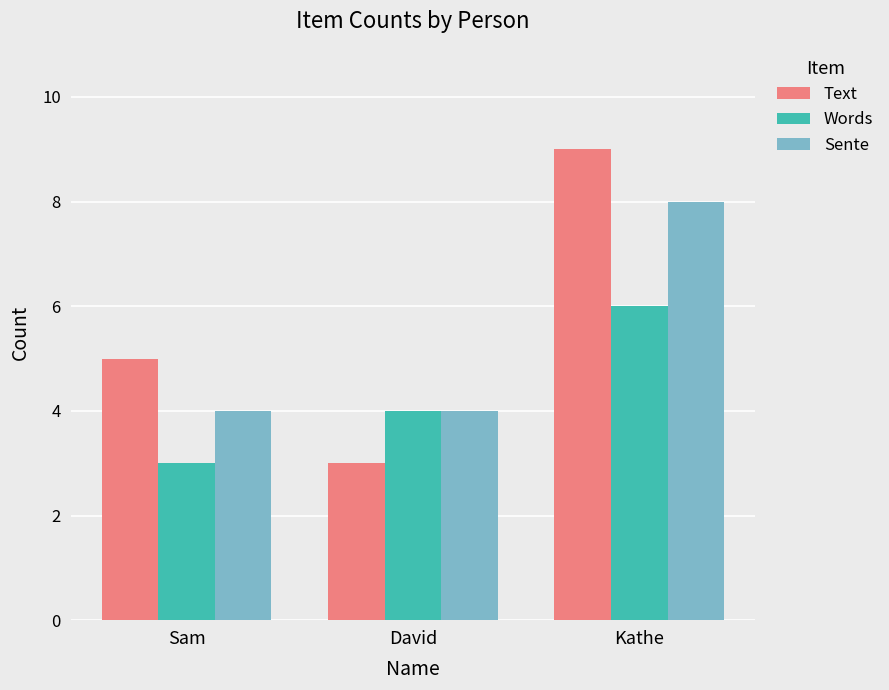

What is the sum of all Words values?

13